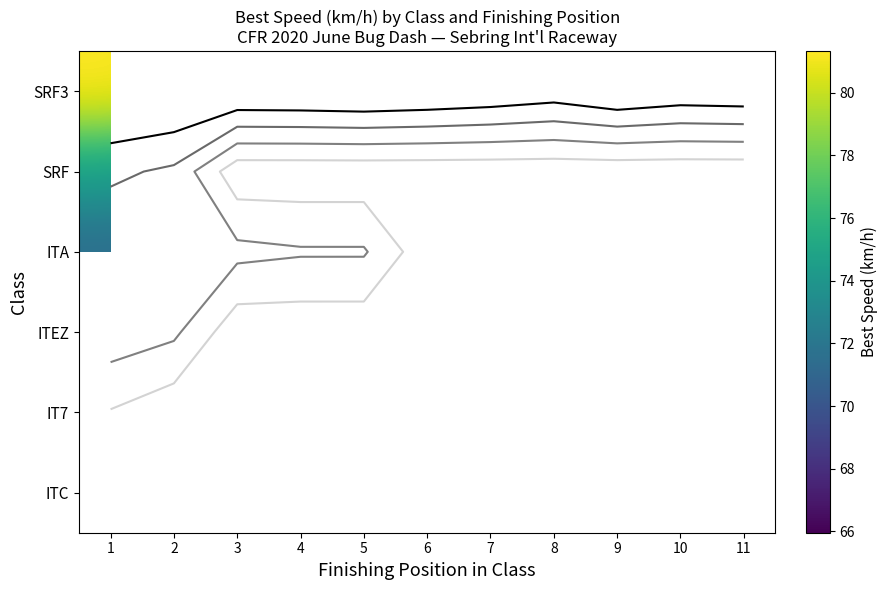

The value of SRF3 at 7 is 120.7. True or false?

False